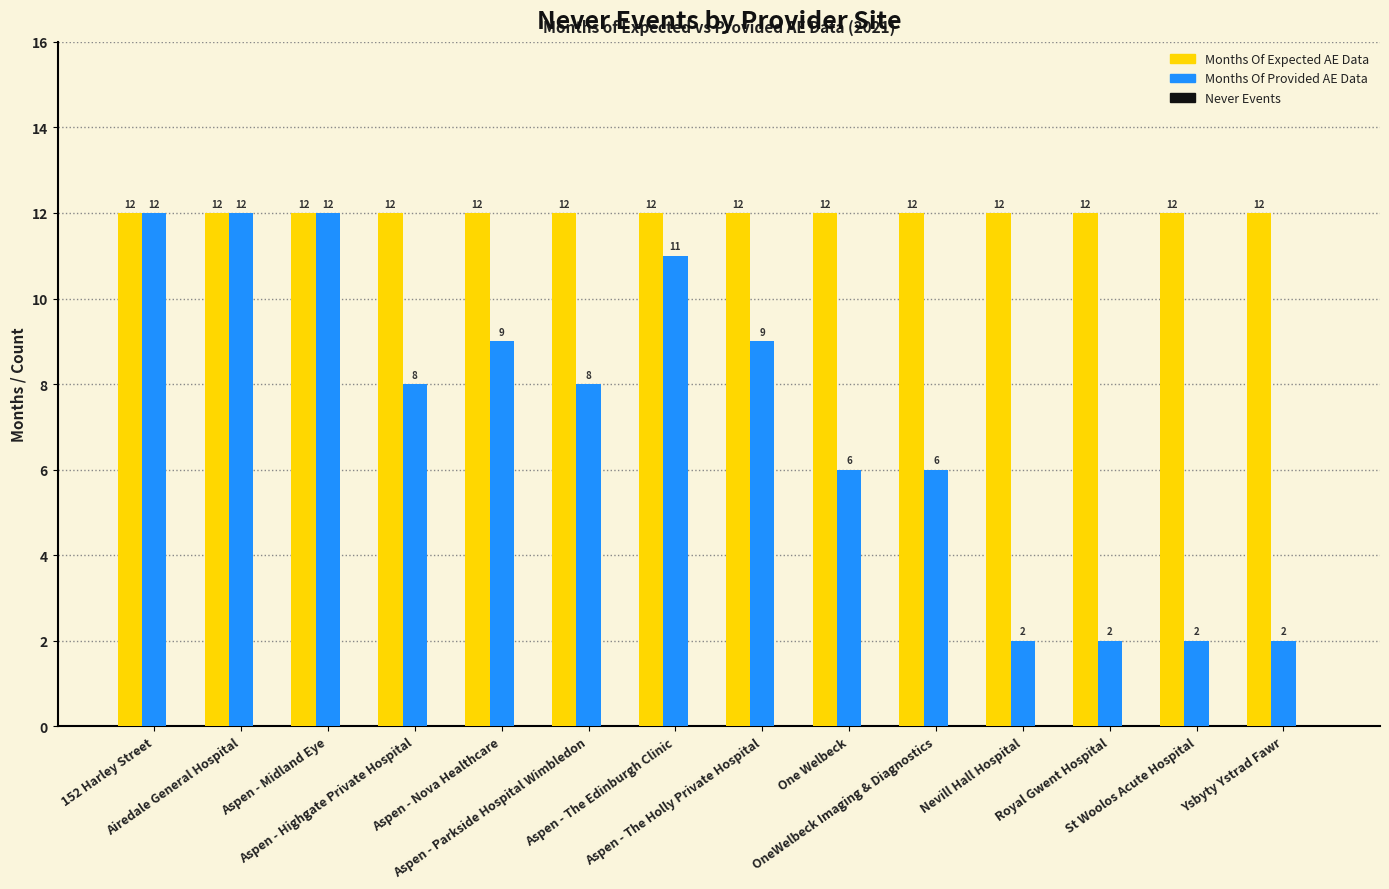

Which series has the widest spread of values?

Months Of Provided AE Data